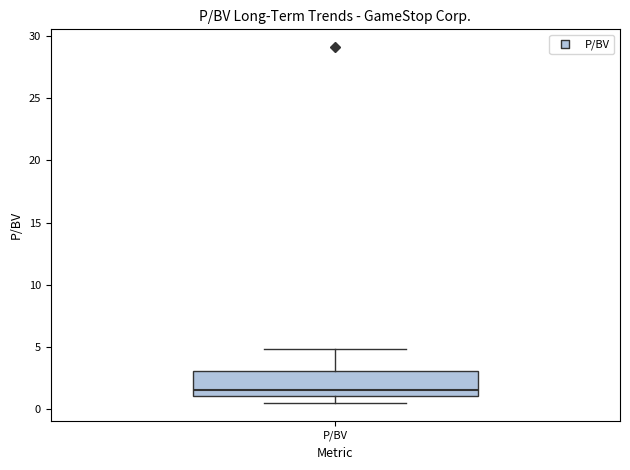

Transcribe this box plot: give where the median line is, the range the box spans, and where the two whiskers end, as read against the y-axis. The values are not printed on the chart, so give them approximately, as read against the axis.

median 1.5, box 1.0 to 3.0, whiskers 0.5 to 5.0